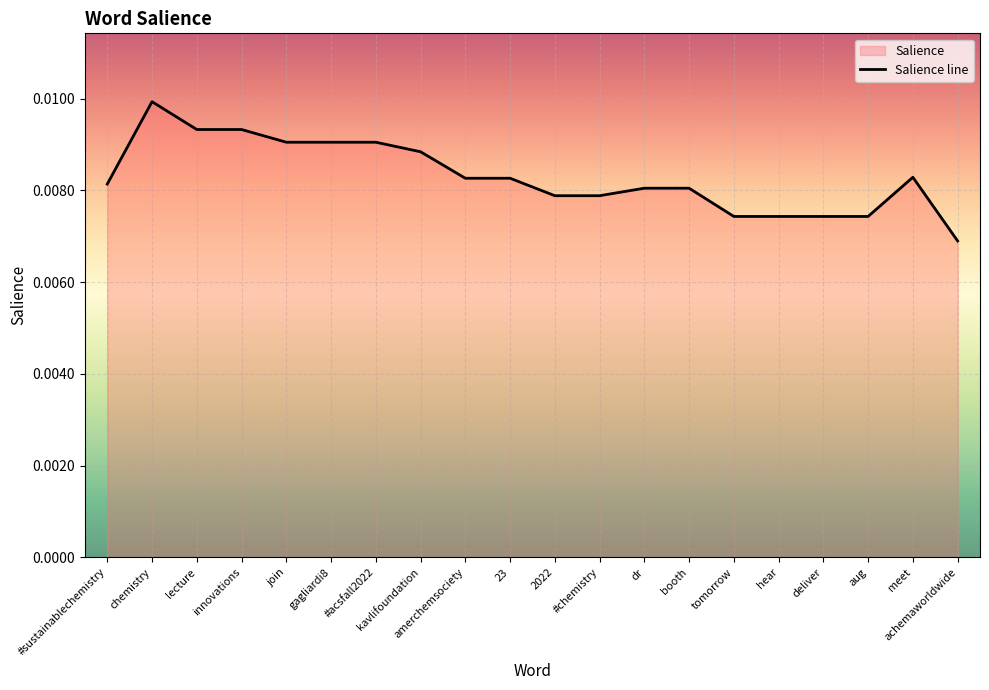

List the labels in order of value, smallest first.

achemaworldwide, tomorrow, hear, deliver, aug, 2022, #chemistry, dr, booth, #sustainablechemistry, amerchemsociety, 23, meet, kavlifoundation, join, gagliardi8, #acsfall2022, lecture, innovations, chemistry